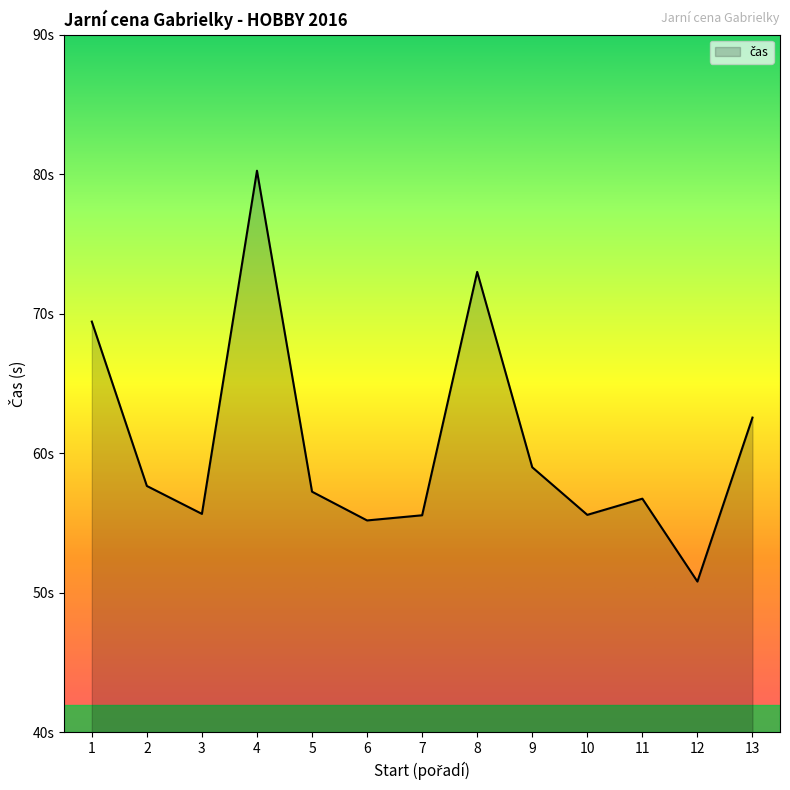

Does the chart display data point markers on the line(s)?

No